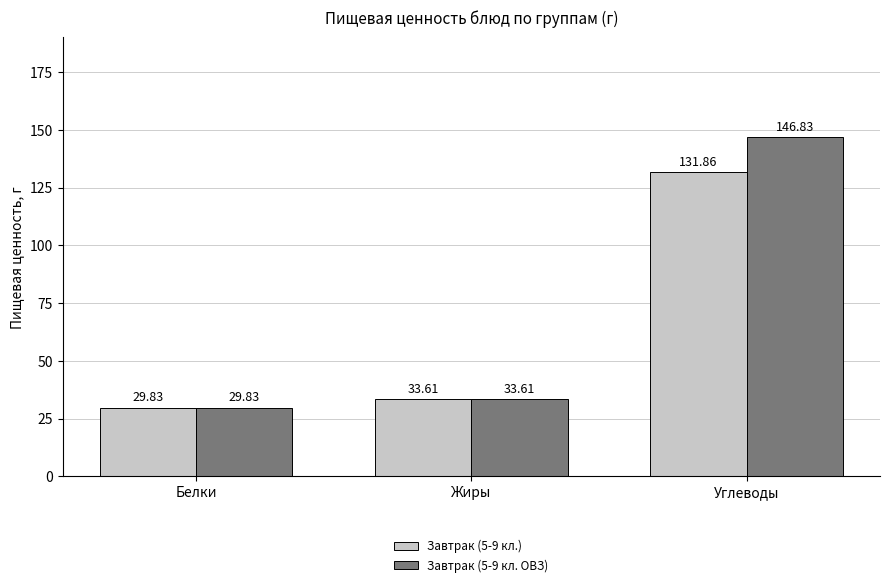

What is the average value of the Завтрак (5-9 кл.) series?

65.1